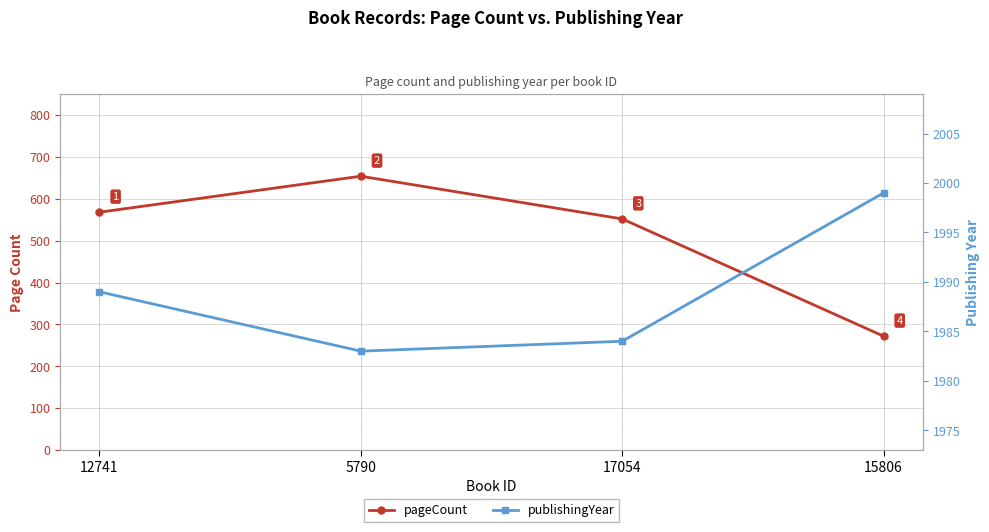

Rank the series by their average value, from highest to lowest.

publishingYear, pageCount